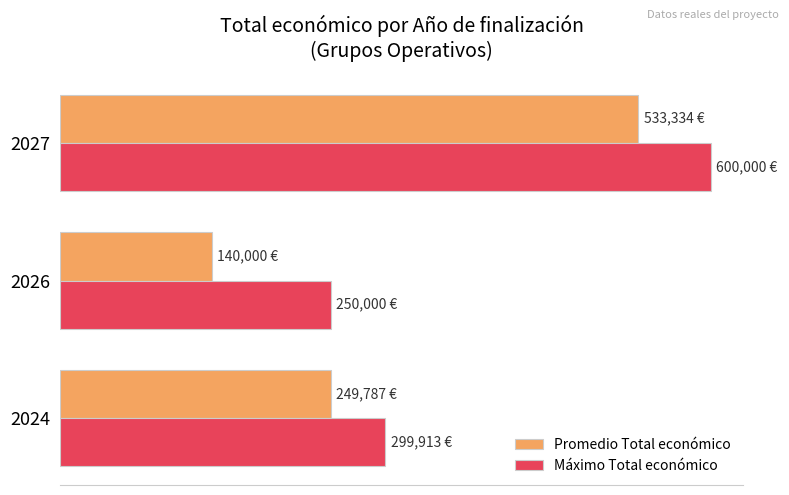

Which series has the widest spread of values?

Promedio Total económico